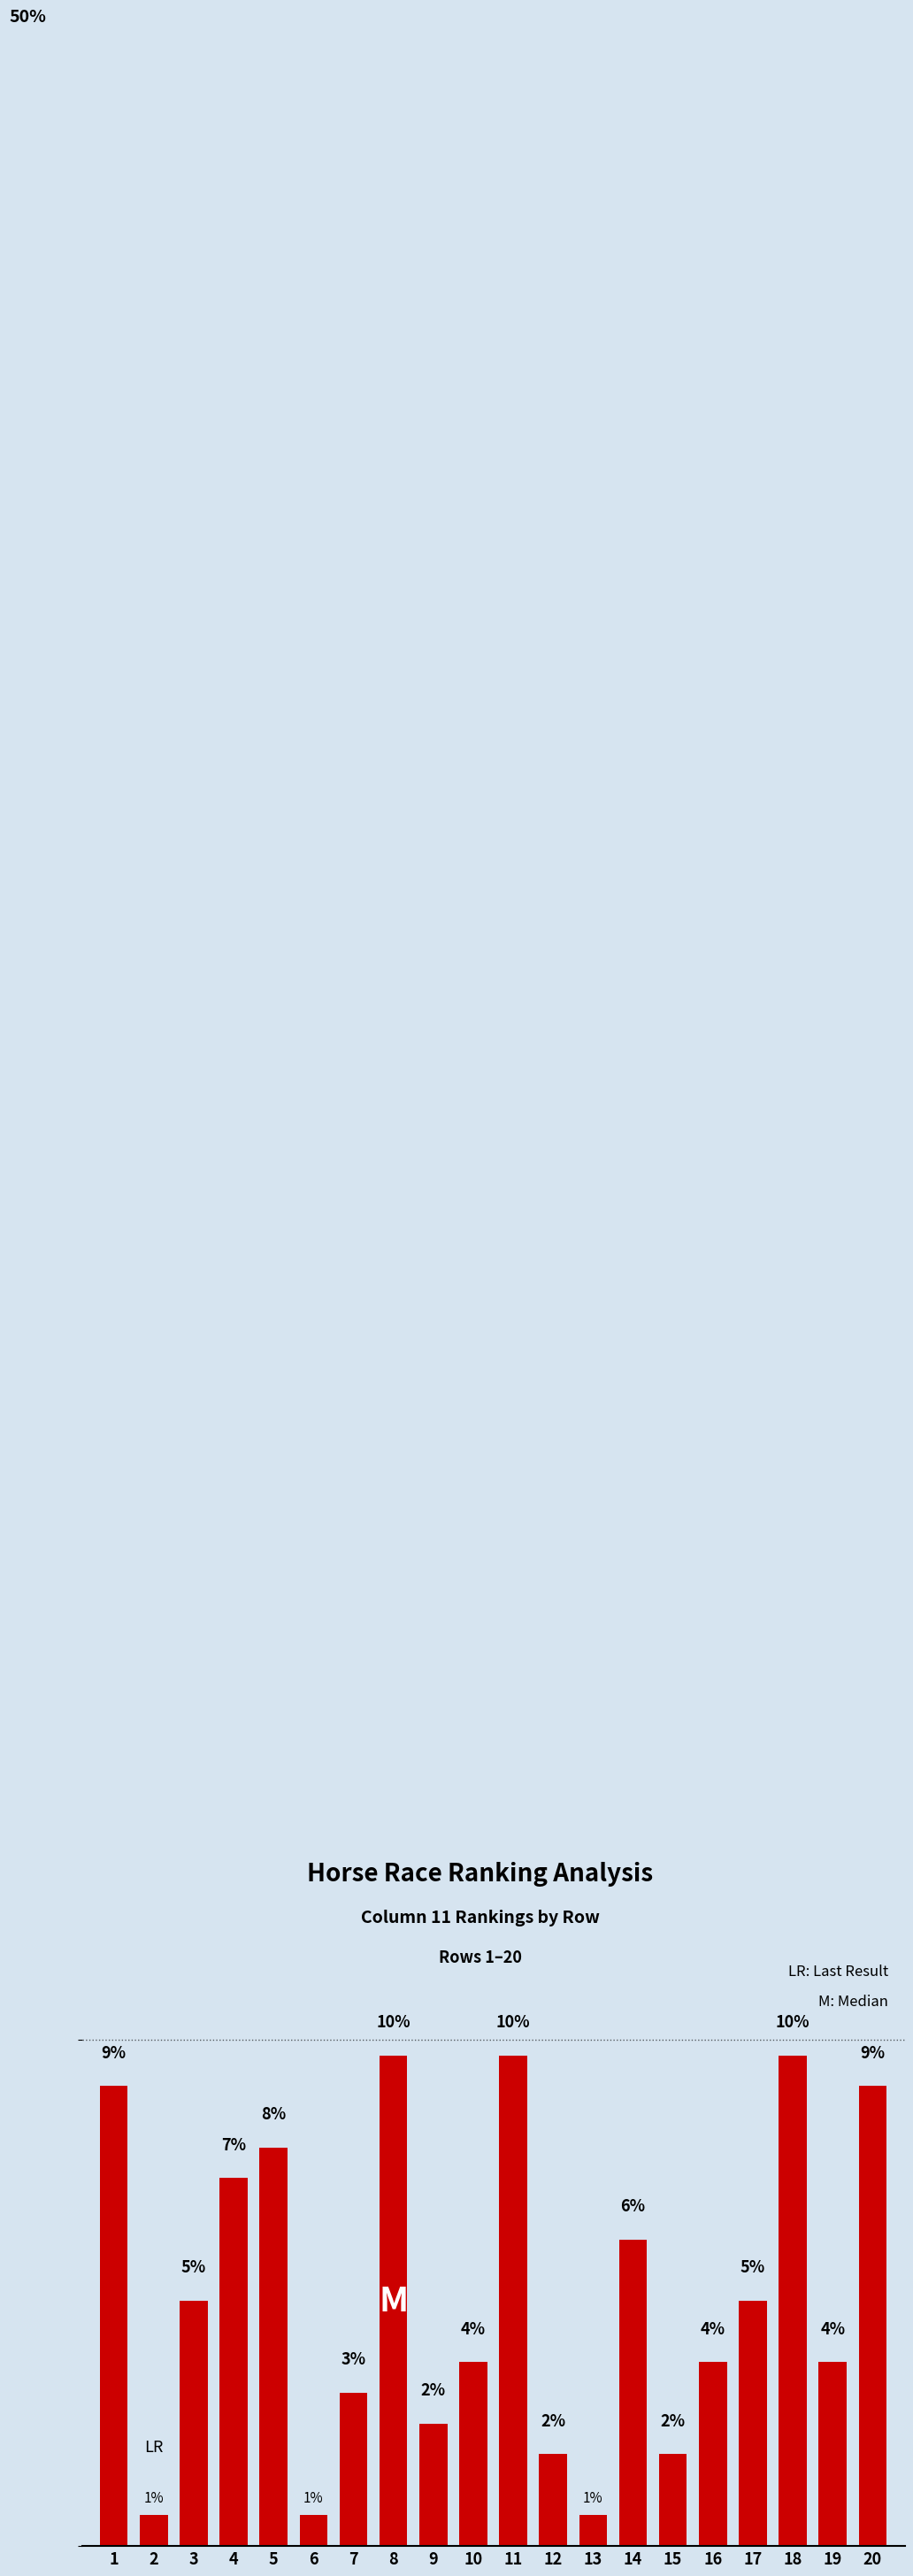

Rank the categories by value from highest to lowest.

8, 11, 18, 1, 20, 5, 4, 14, 3, 17, 10, 16, 19, 7, 9, 12, 15, 2, 6, 13